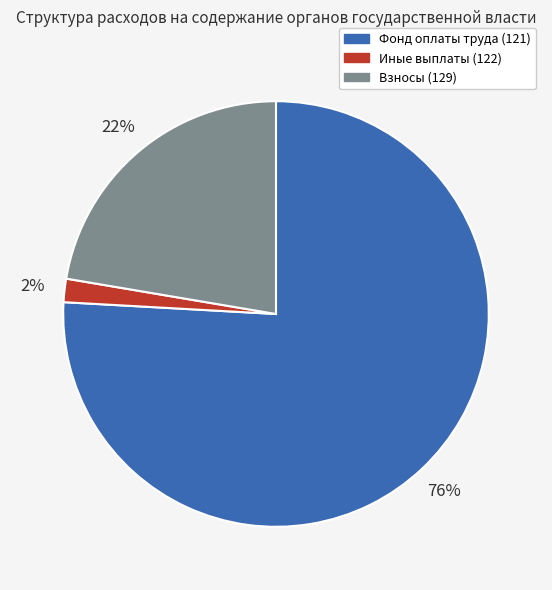

To the nearest percent, what is the difference between the largest and smallest slice percentages?

74%